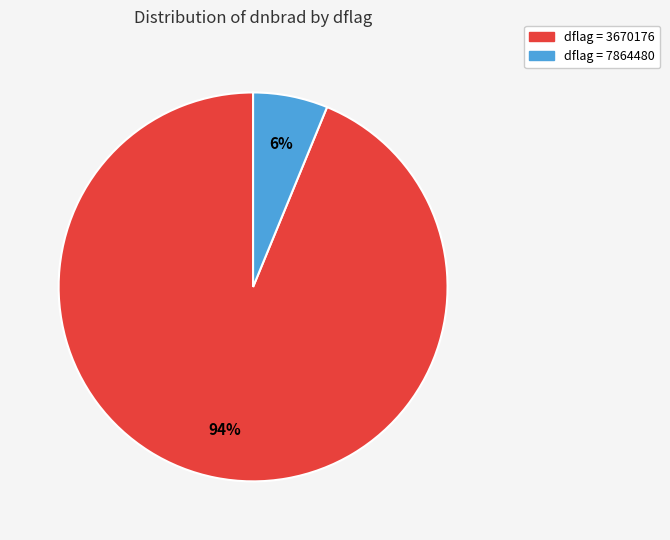

To the nearest percent, what is the difference between the largest and smallest slice percentages?

88%